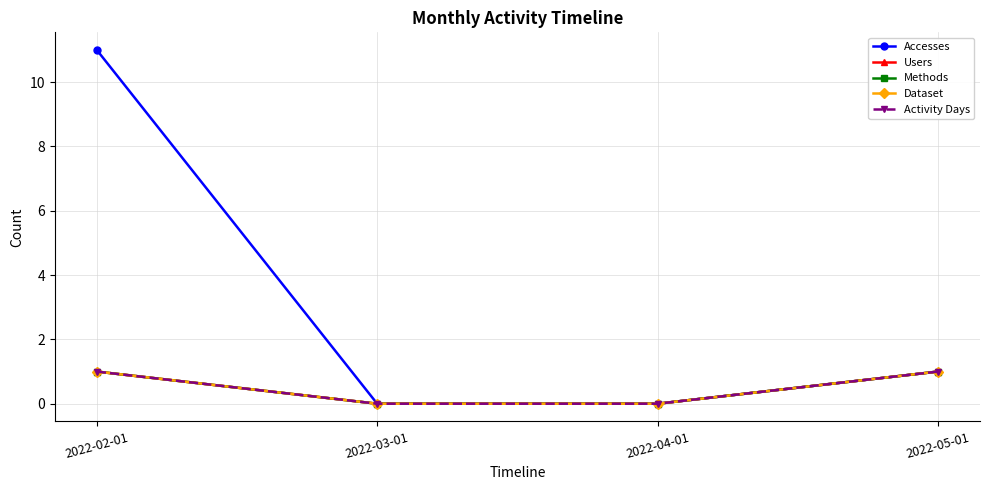

Reading right to left, extract all data points from this chart.

Accesses: 2022-05-01=1	2022-04-01=0	2022-03-01=0	2022-02-01=11
Users: 2022-05-01=1	2022-04-01=0	2022-03-01=0	2022-02-01=1
Methods: 2022-05-01=1	2022-04-01=0	2022-03-01=0	2022-02-01=1
Dataset: 2022-05-01=1	2022-04-01=0	2022-03-01=0	2022-02-01=1
Activity Days: 2022-05-01=1	2022-04-01=0	2022-03-01=0	2022-02-01=1